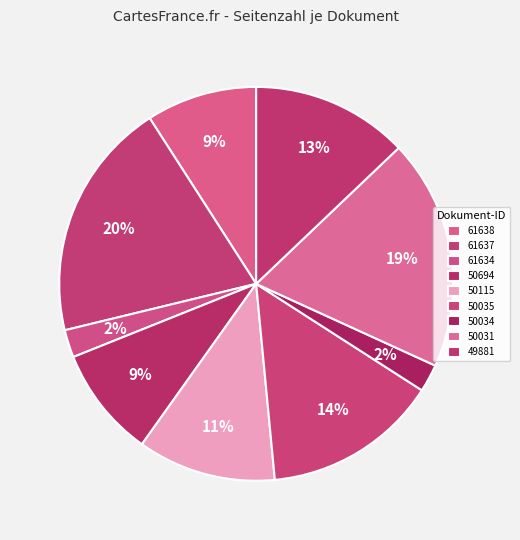

How many slices are in this pie chart?

9